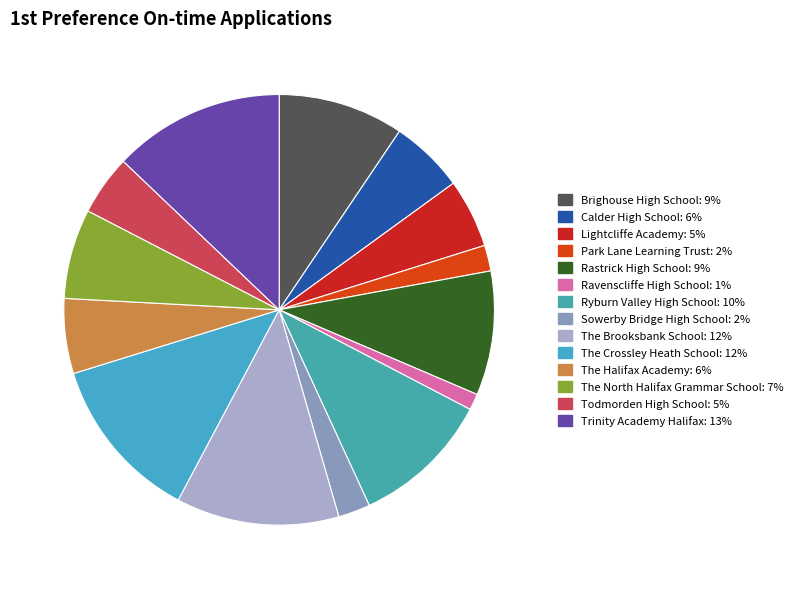

How many segments does this pie chart have?

14